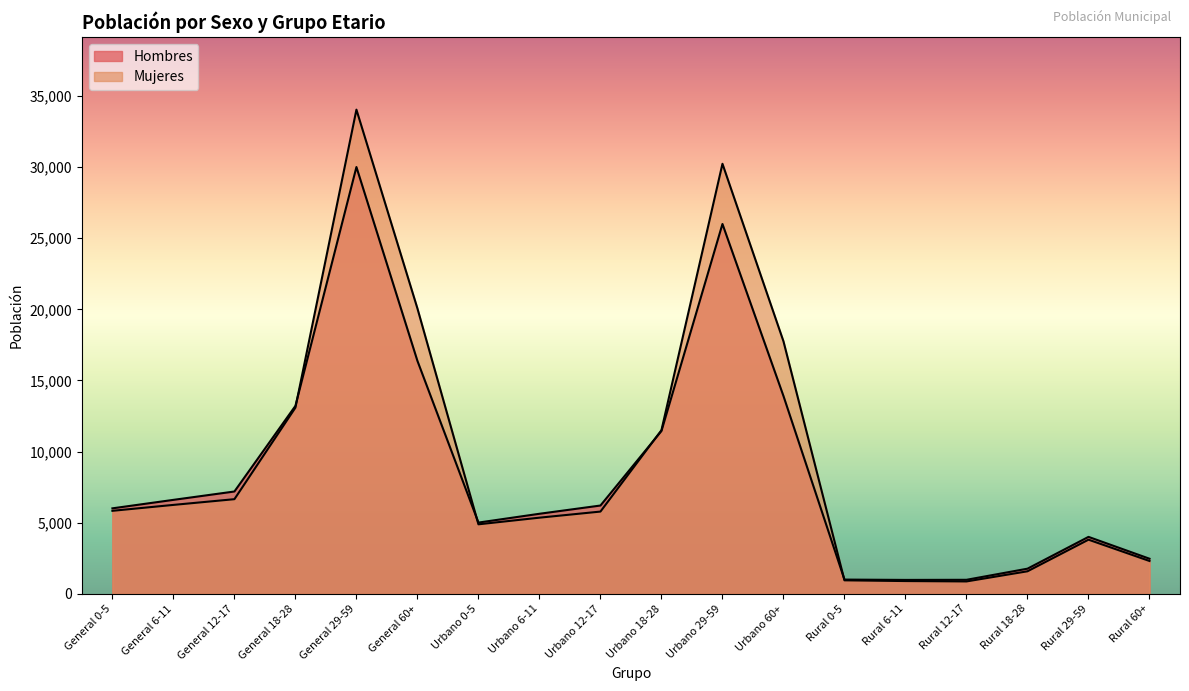

What is the sum of all Hombres values?

158812